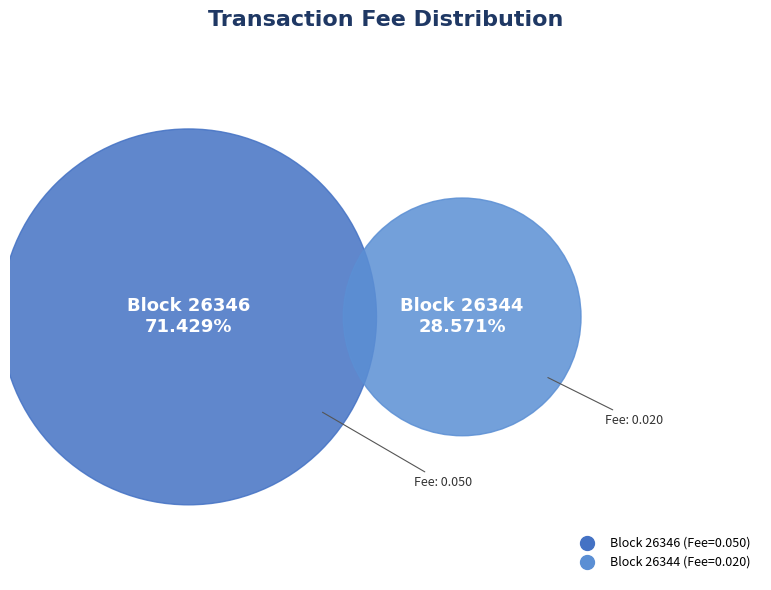

To the nearest percent, what is the difference between the 26346 and 26344 slice percentages?

43%